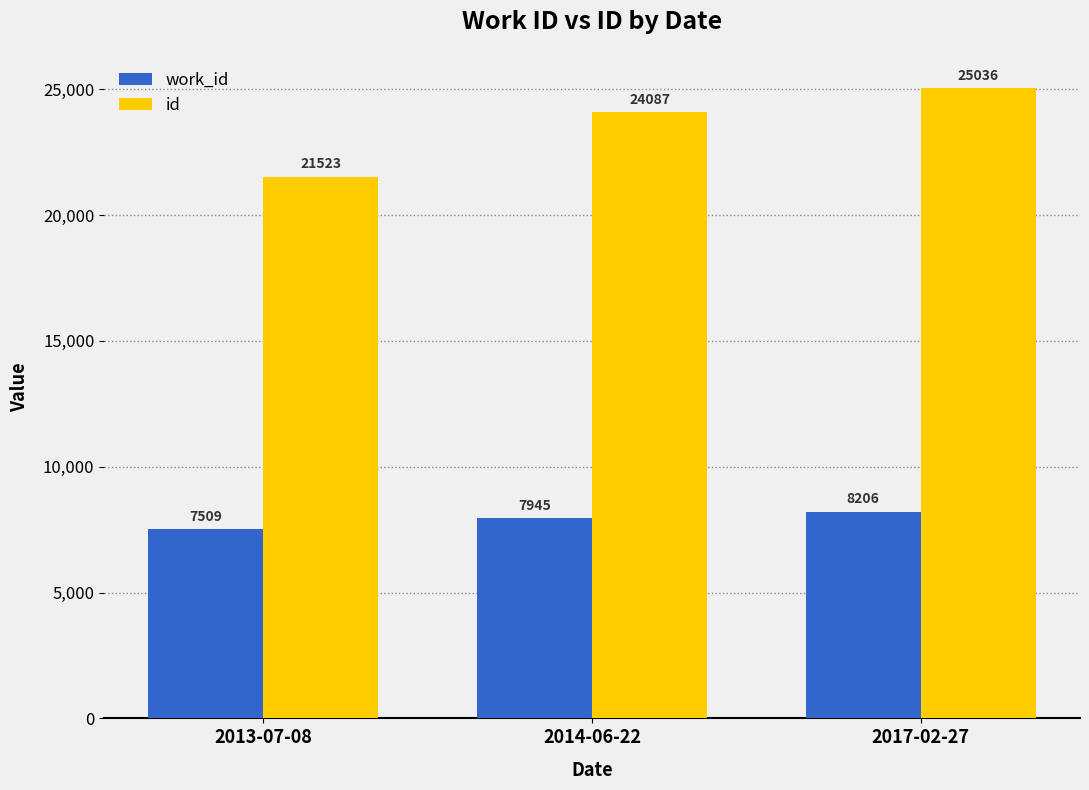

The value of work_id at 2014-06-22 is 7945. True or false?

True